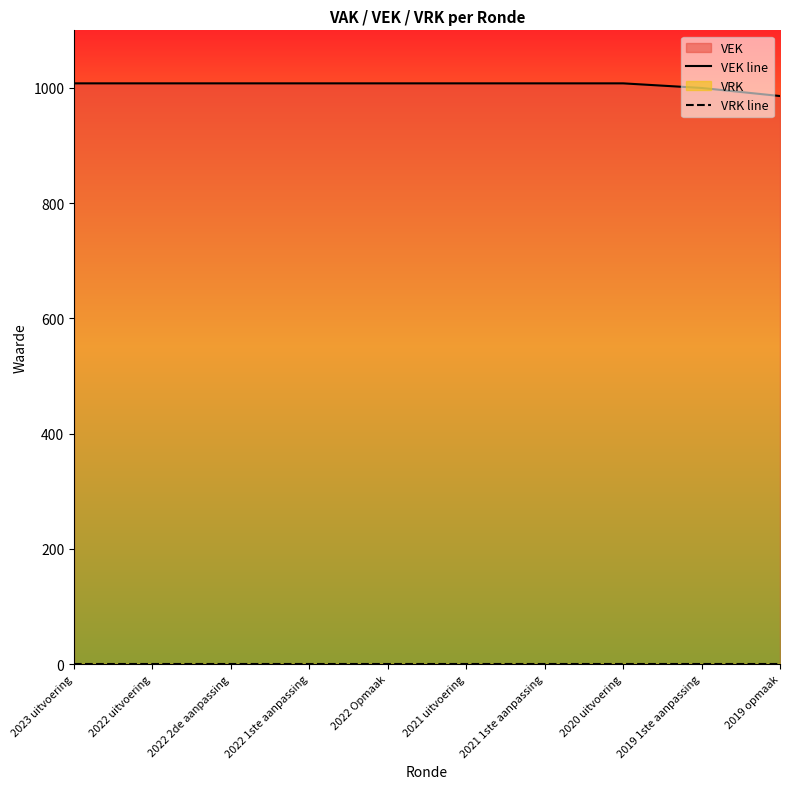

How many categories are shown in the chart?

10